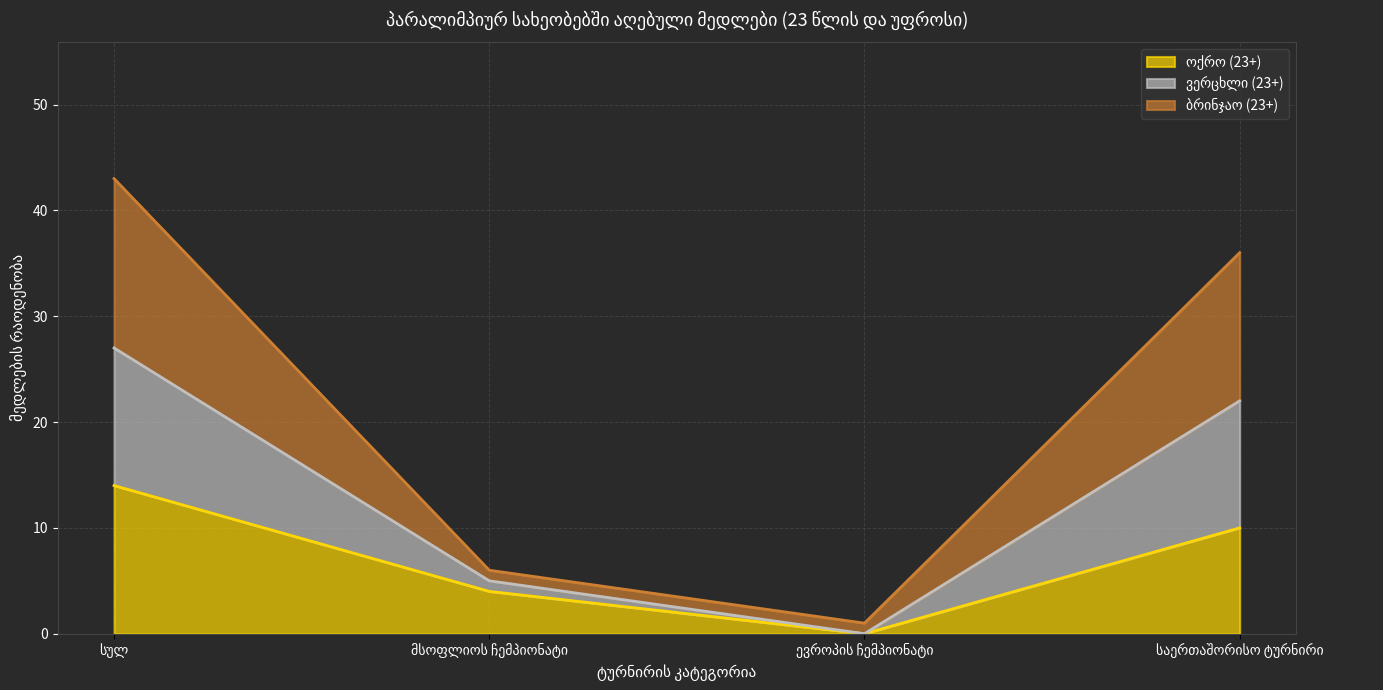

True or false: ბრინჯაო (23+) and ვერცხლი (23+) intersect in this chart.

False